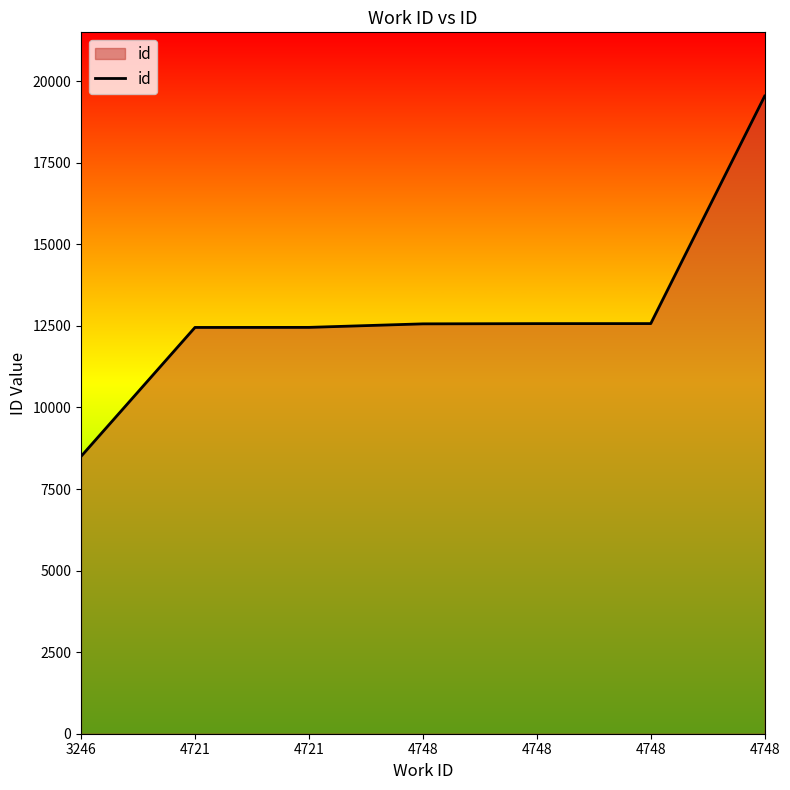

Reading right to left, extract all data points from this chart.

19544	12571	12570	12563	12455	12453	8500